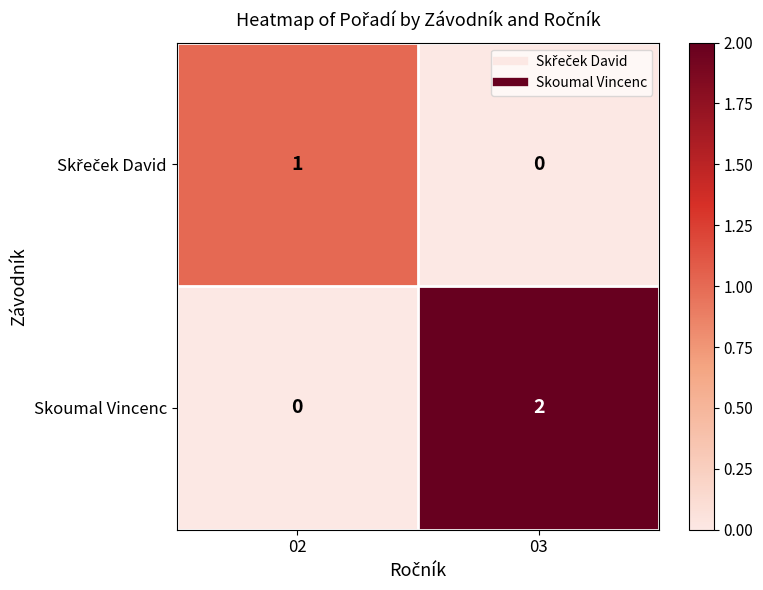

At which category is the sum across all series the highest?

03